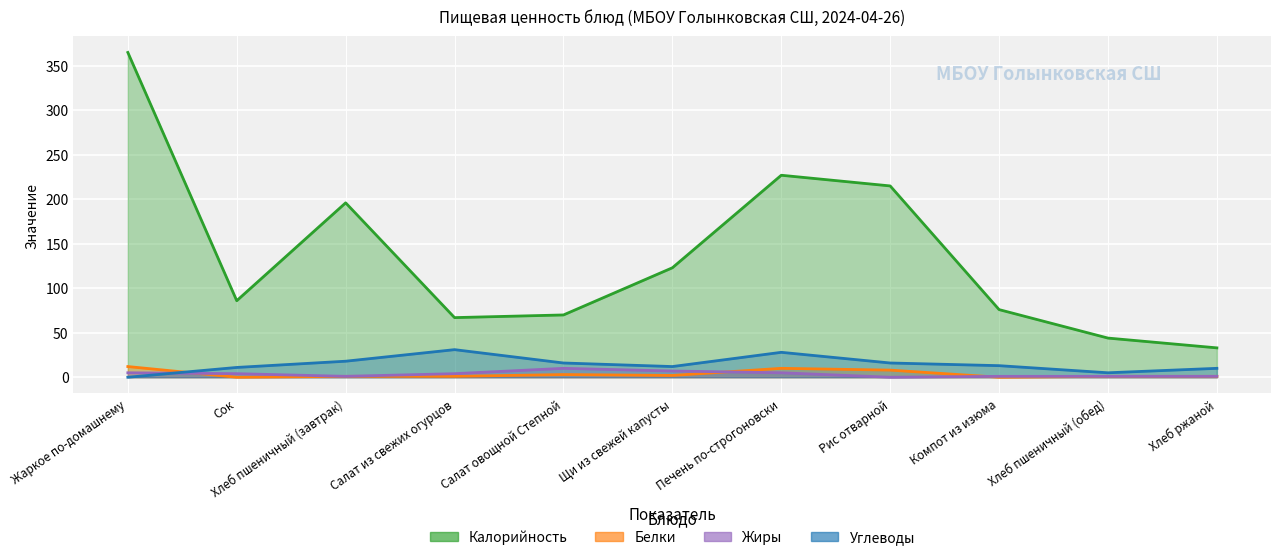

What is the greatest value displayed?

365